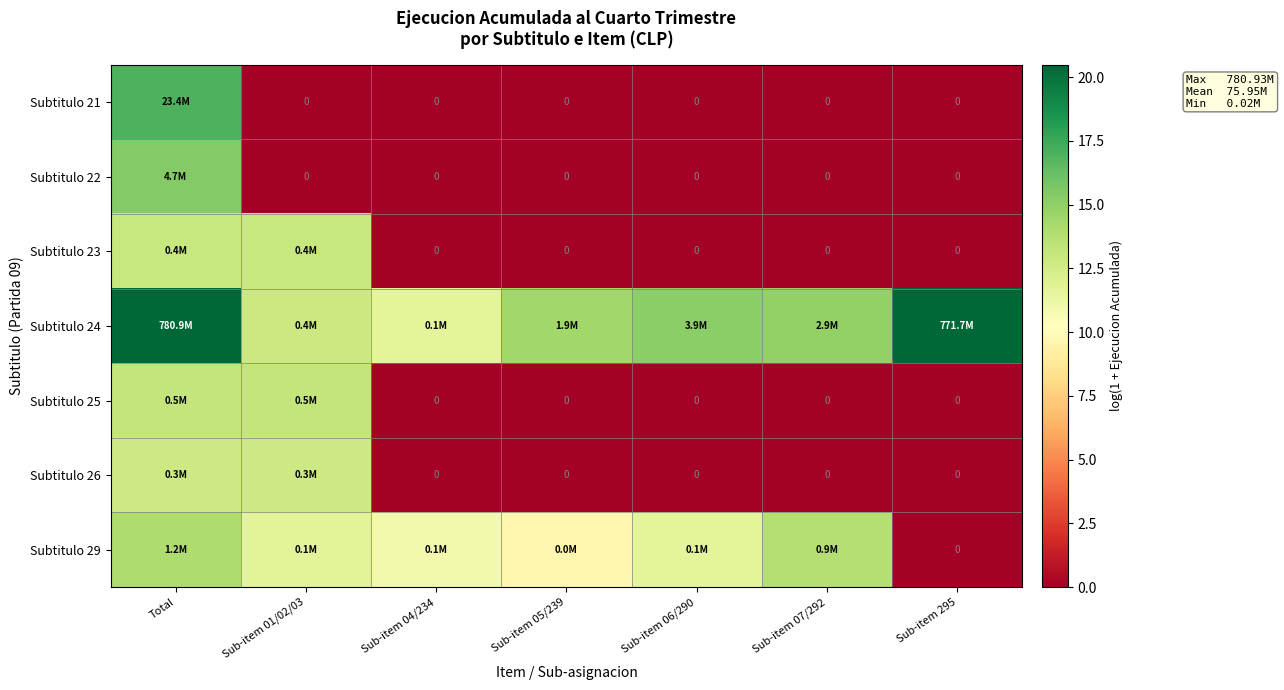

Which series changed the most between Sub-item 04/234 and Sub-item 05/239?

Subtitulo 24